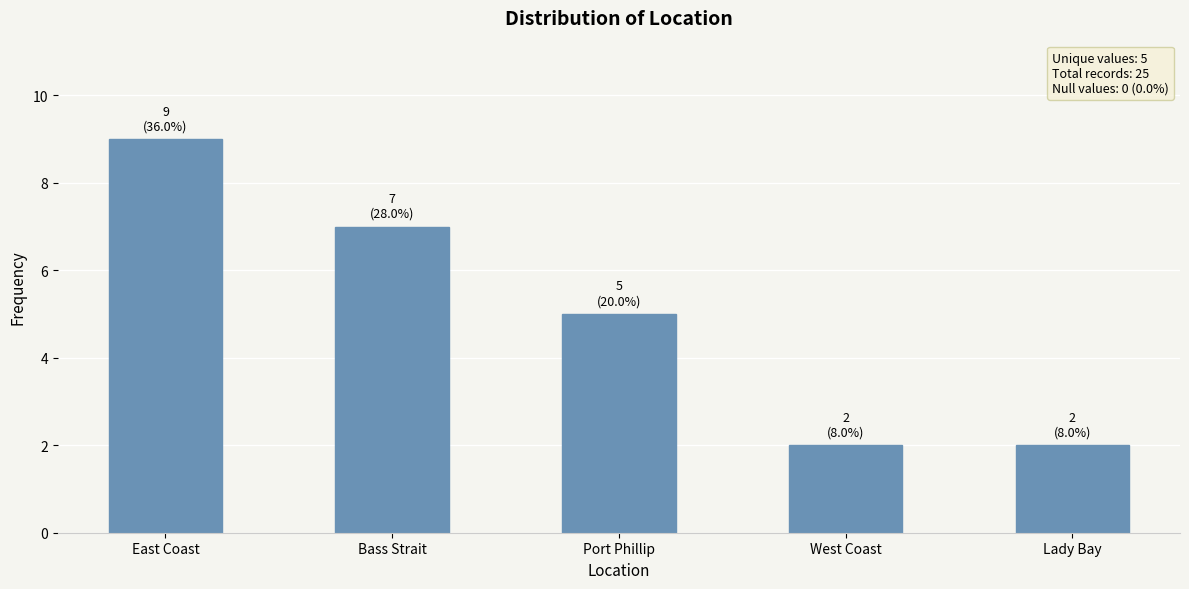

Reading left to right, list all the values displayed in this chart.

9	7	5	2	2